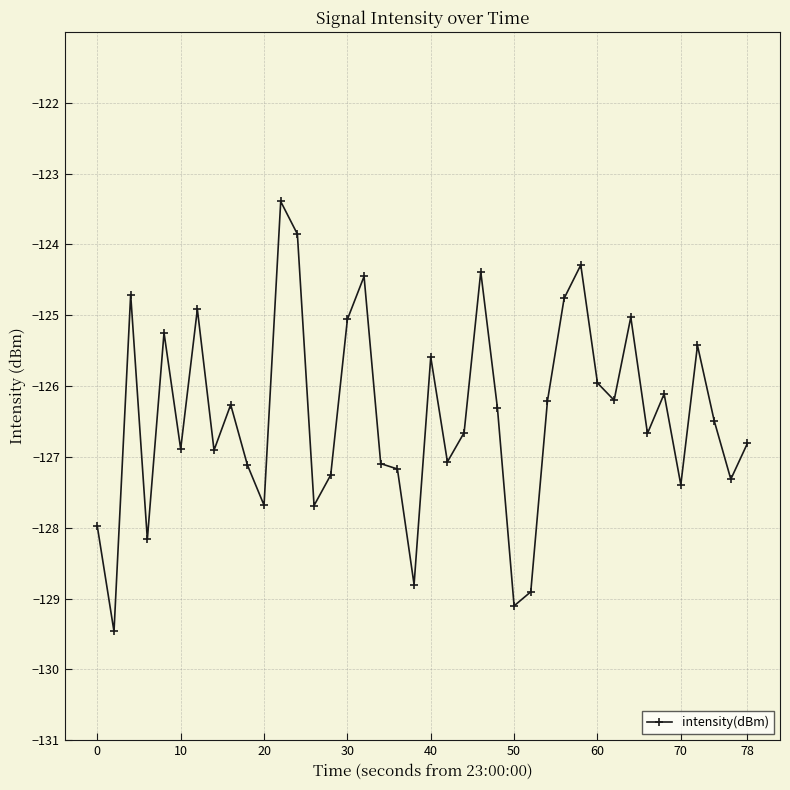

What is the average value?

-126.4